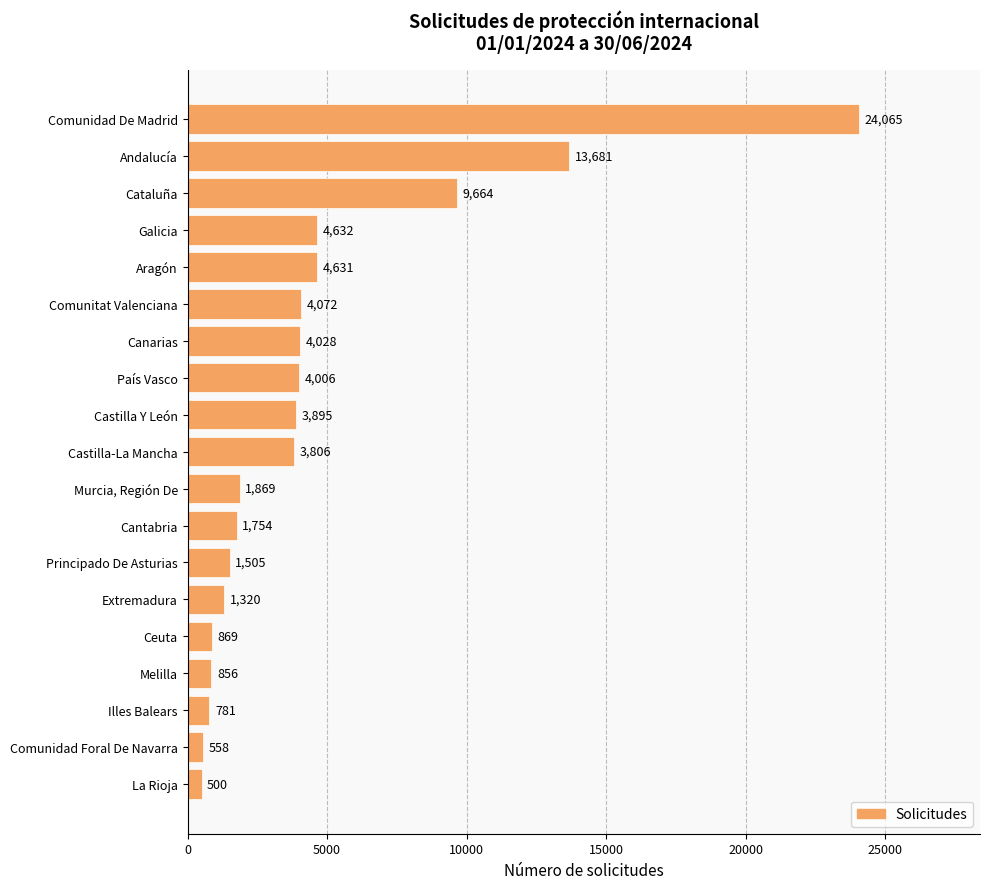

What is the difference between the values at Castilla Y León and Cataluña?

5769